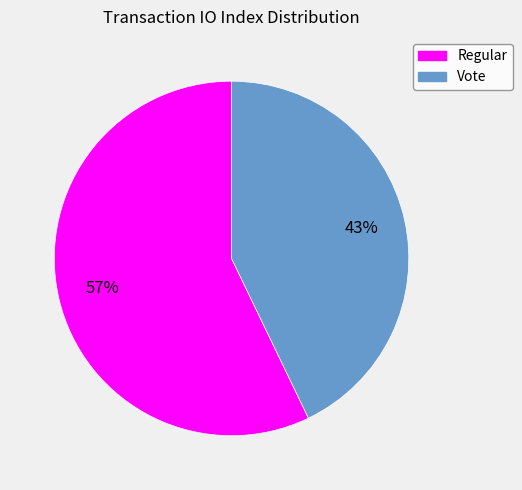

To the nearest percent, what is the difference between the largest and smallest slice percentages?

14%